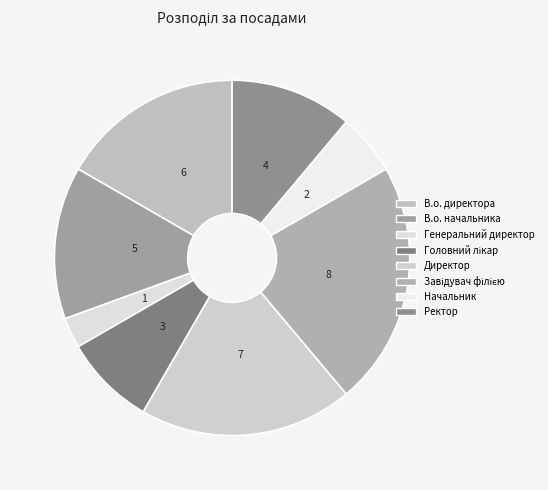

Is there any slice that represents more than half of the pie?

No